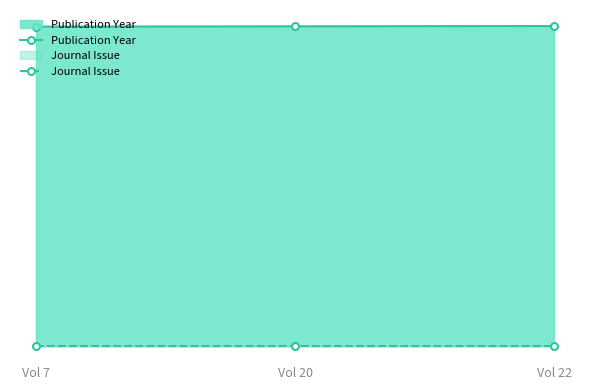

What is the minimum value for Publication Year?

2017